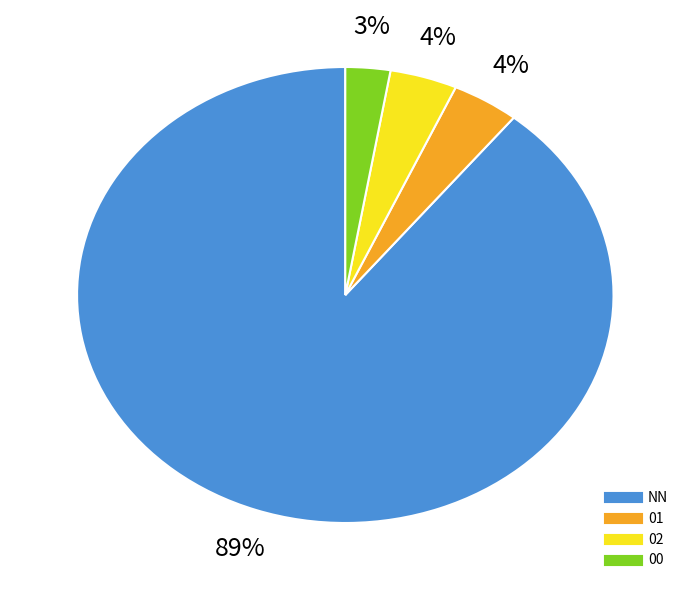

What is the ratio of the value at NN to the value at 00?

33.0